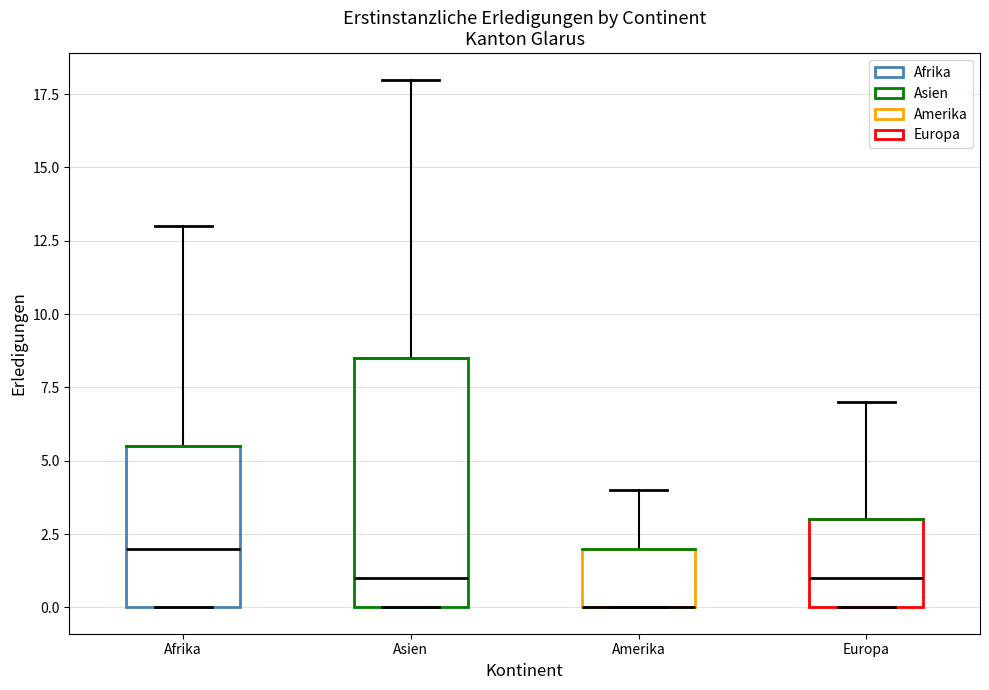

Reading left to right, read every box against the y-axis: the position of its median line, the range the box covers, and the ends of its whiskers. The values are not printed on the chart, so give them approximately, as read against the axis.

Afrika: median 2.0, box 0.0 to 5.5, whiskers 0.0 to 13.0
Asien: median 1.0, box 0.0 to 8.5, whiskers 0.0 to 18.0
Amerika: median 0.0 (drawn on the box's lower edge), box 0.0 to 2.0, whiskers 0.0 to 4.0
Europa: median 1.0, box 0.0 to 3.0, whiskers 0.0 to 7.0